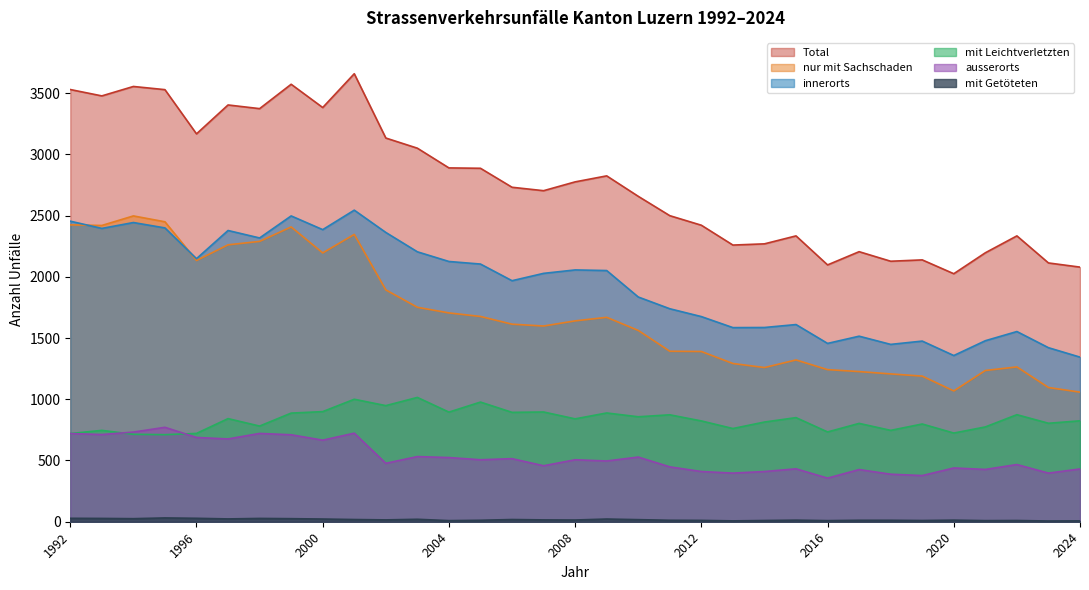

At which label does innerorts reach its peak?

2001